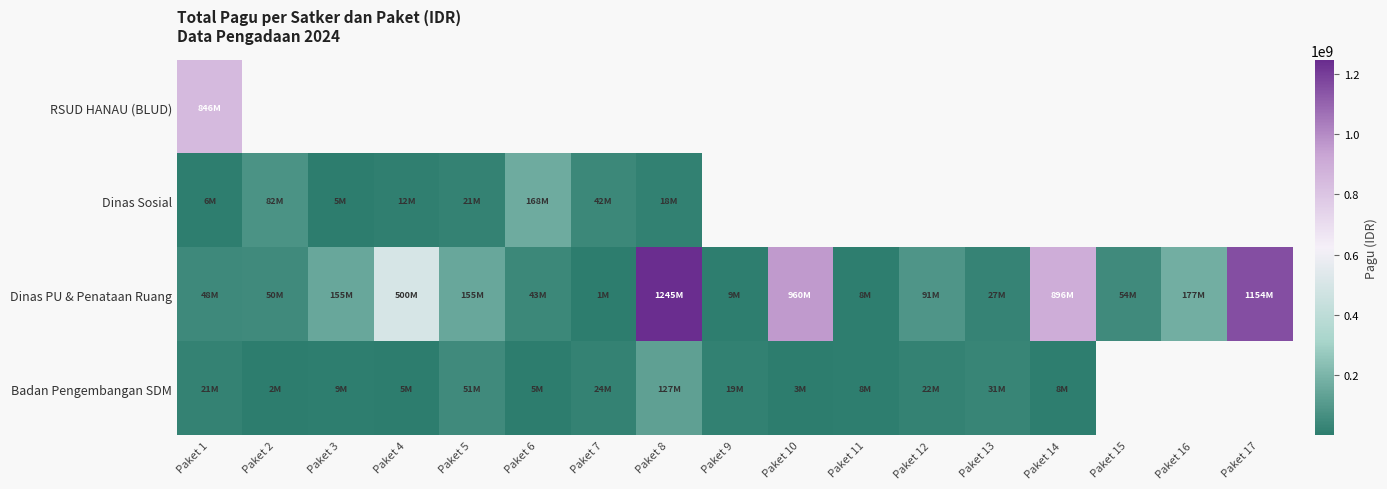

Which category has the highest value across all series?

Paket 8